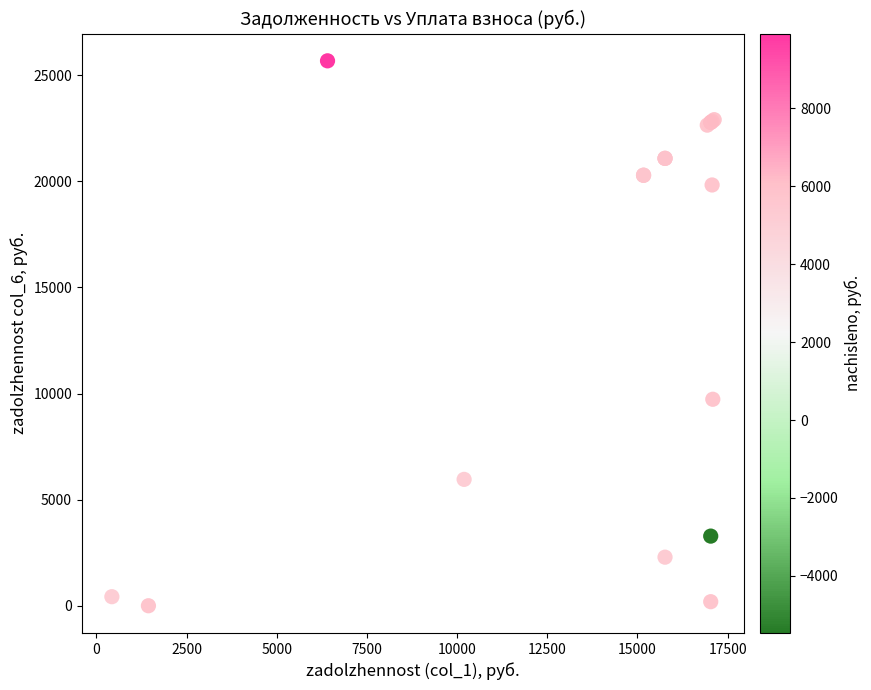

What Y value in the scatter plot is closest to 12840?

9730.5